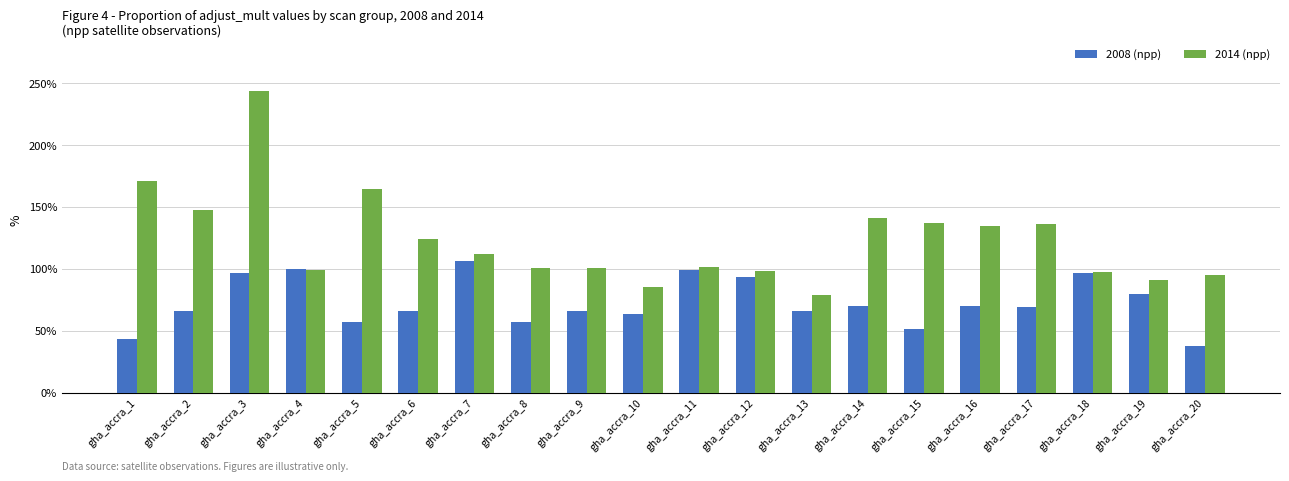

Rank the categories by 2014 (npp) value from highest to lowest.

gha_accra_3, gha_accra_1, gha_accra_5, gha_accra_2, gha_accra_14, gha_accra_15, gha_accra_17, gha_accra_16, gha_accra_6, gha_accra_7, gha_accra_11, gha_accra_9, gha_accra_8, gha_accra_4, gha_accra_12, gha_accra_18, gha_accra_20, gha_accra_19, gha_accra_10, gha_accra_13